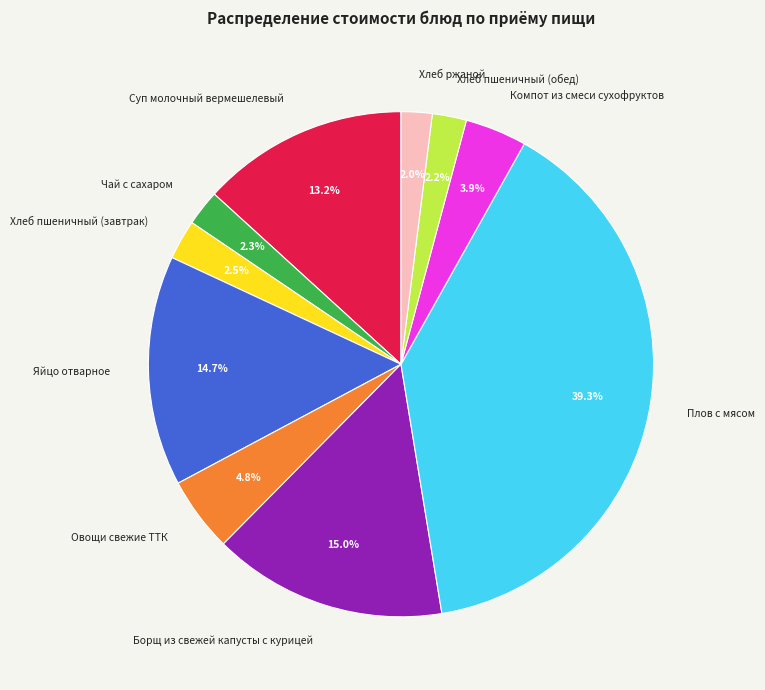

Count the number of slices in the pie.

10